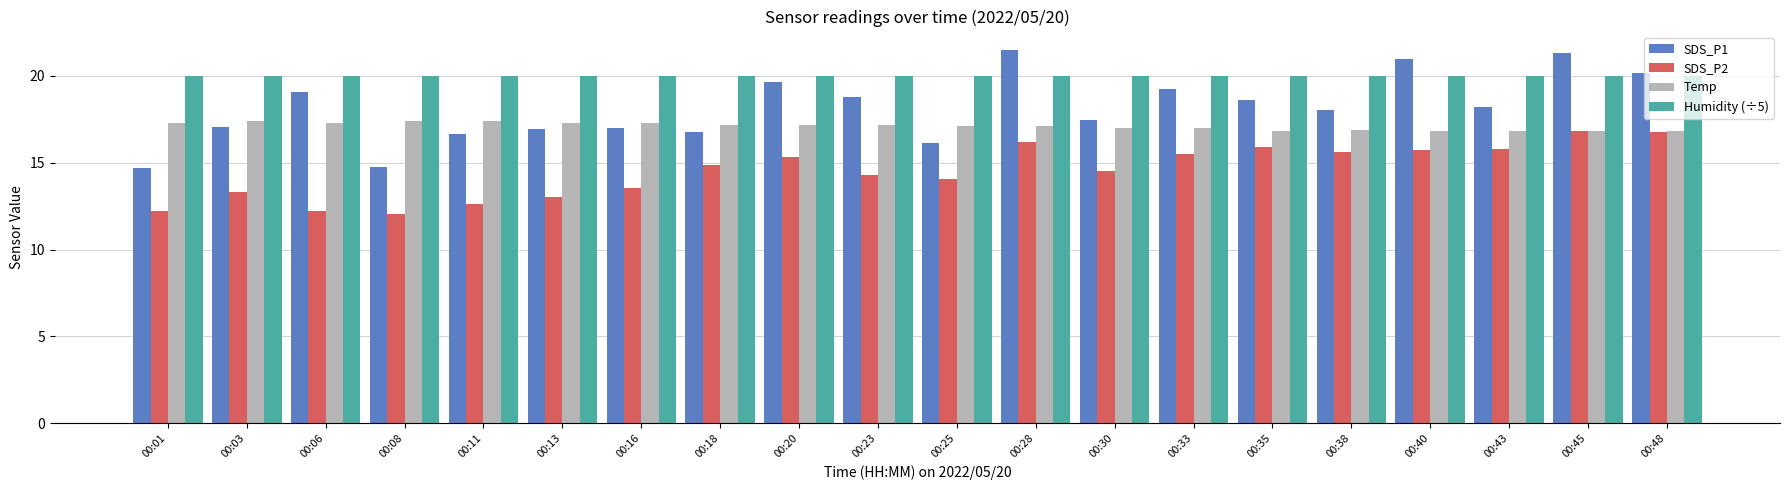

What is the maximum value shown in the chart?

21.5